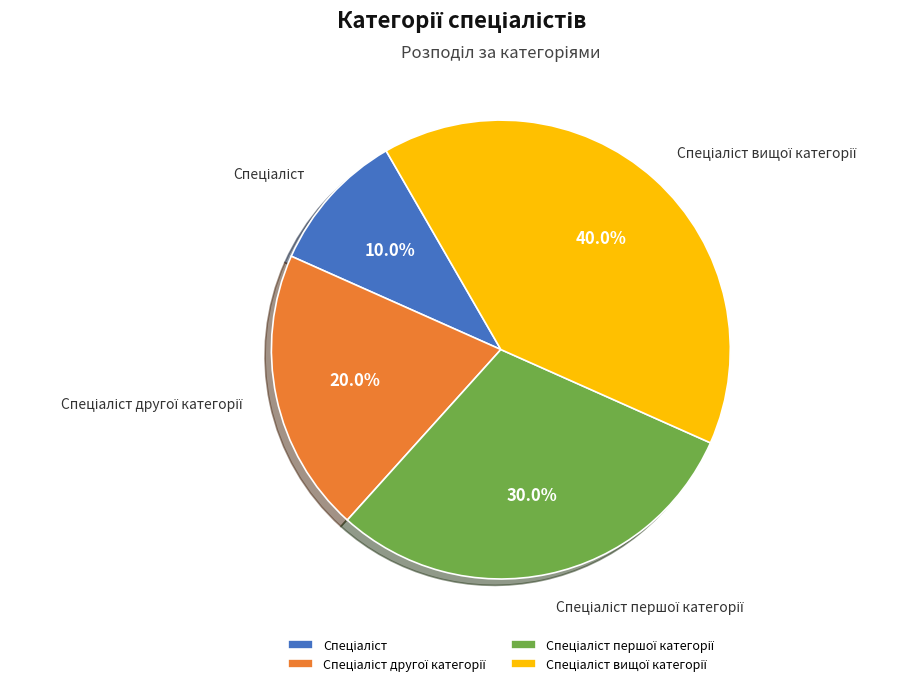

Count the number of slices in the pie.

4